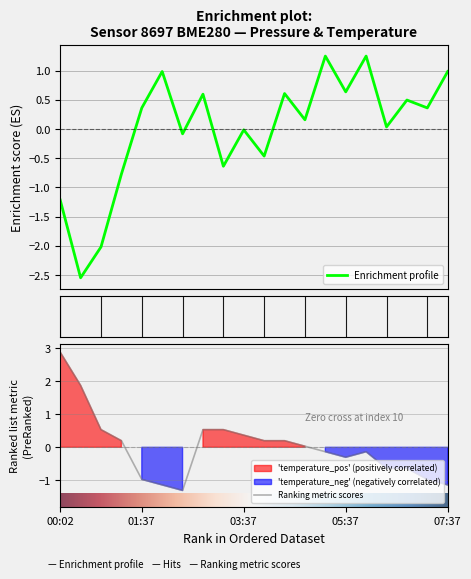

Is it true that Ranking metric scores equals -1.6 at 07:37?

False